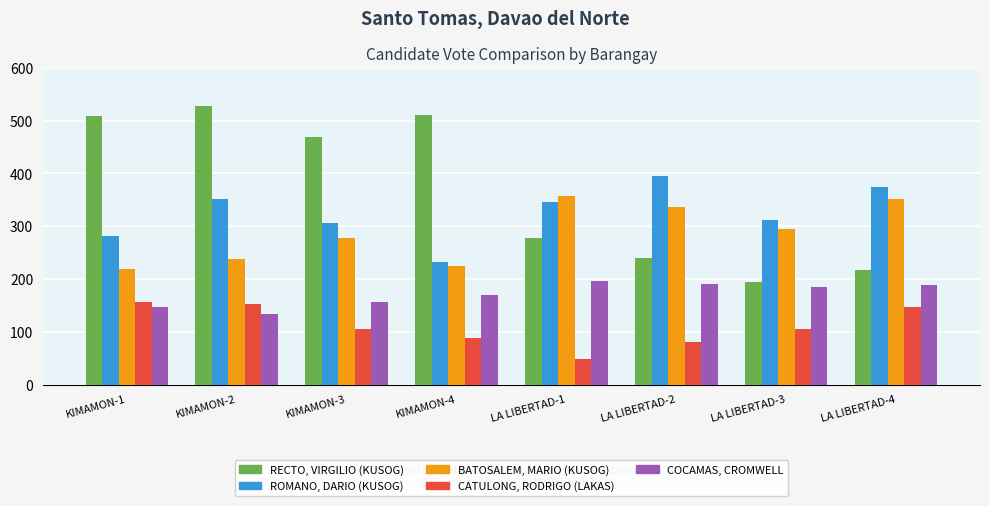

At which category does the chart reach its peak across all series?

KIMAMON-2